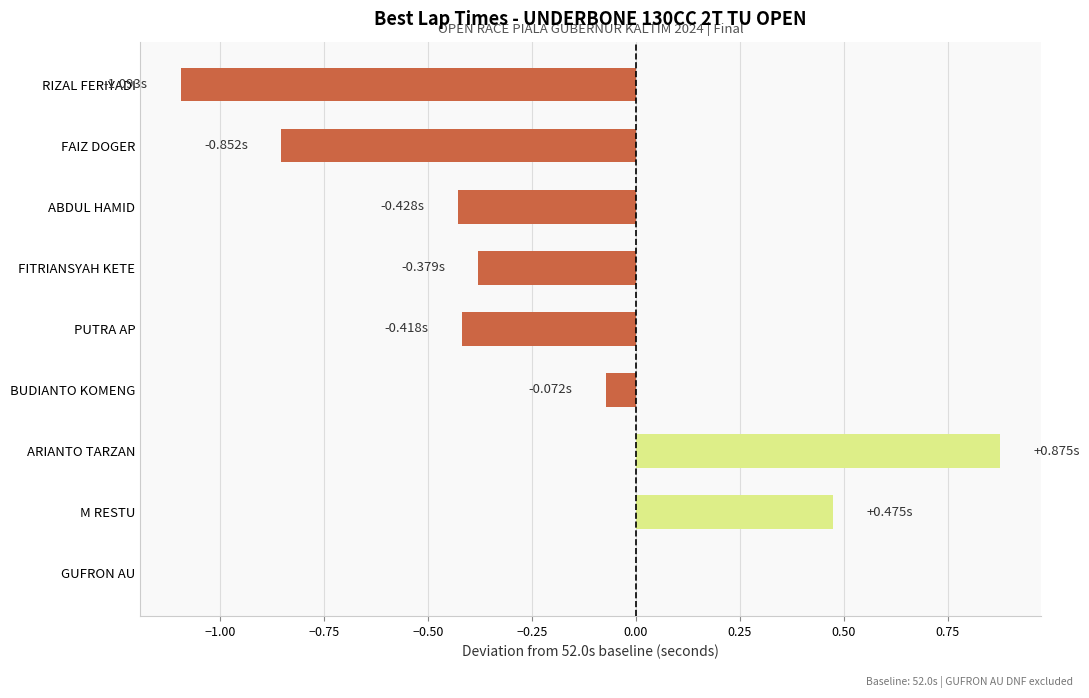

What is the sum of all values?

-1.9